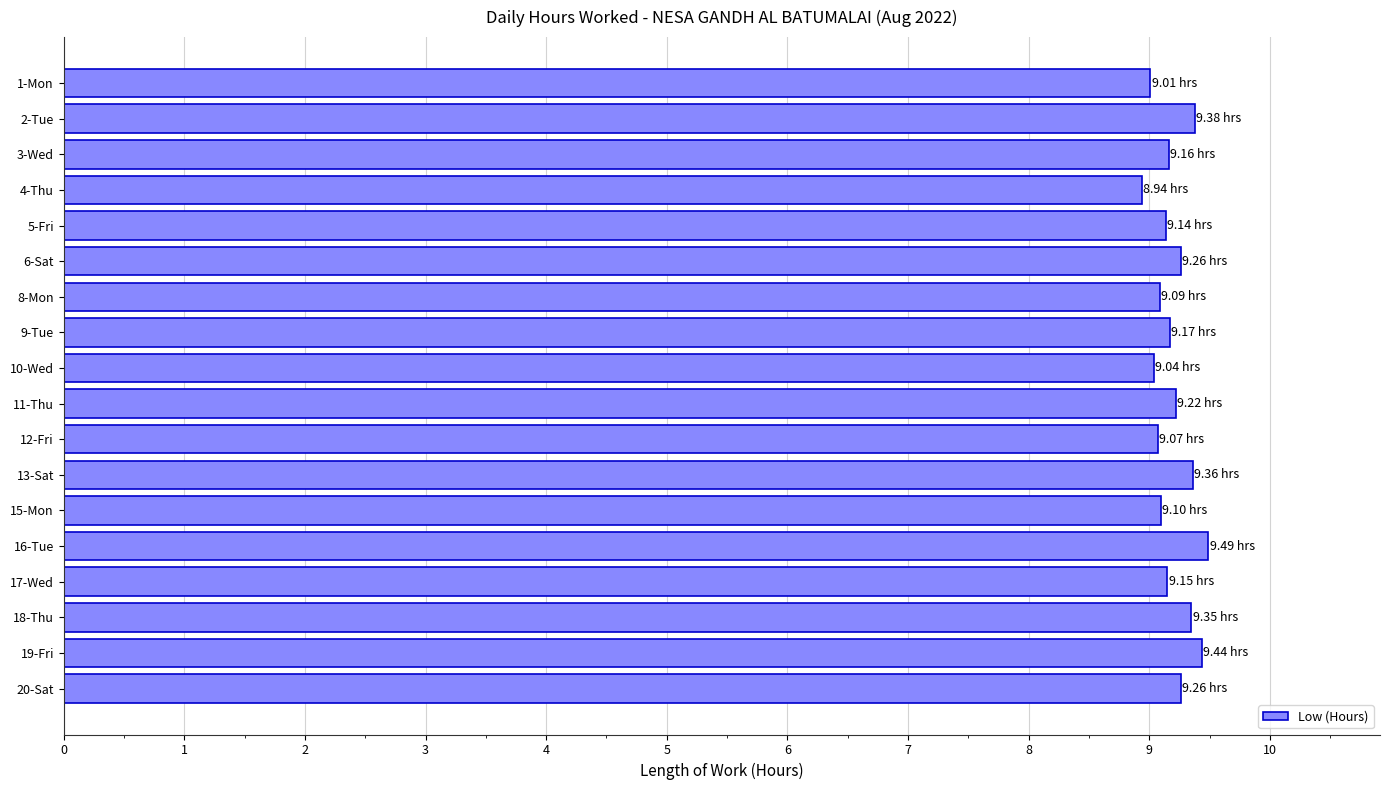

What is the difference between the second highest and second lowest values?

0.4